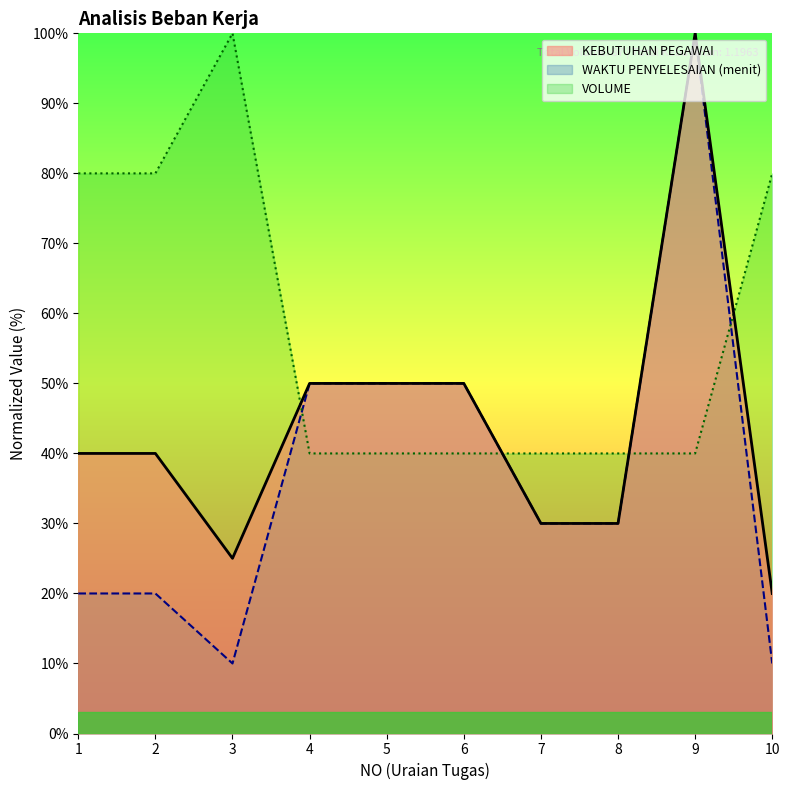

How many intersections are there between VOLUME and WAKTU PENYELESAIAN (menit)?

4